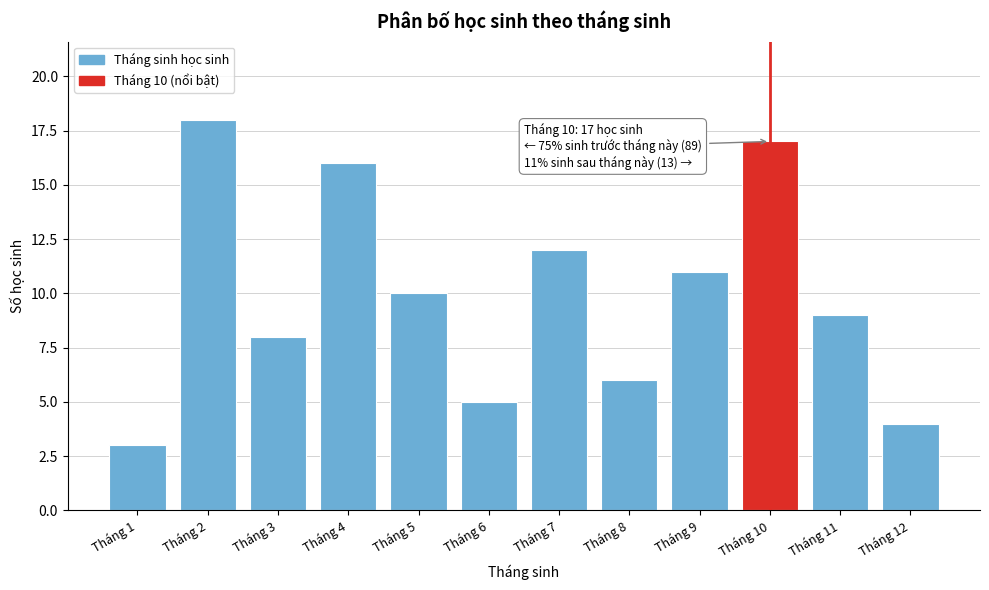

Reading right to left, transcribe all the data shown in this chart.

4	9	17	11	6	12	5	10	16	8	18	3